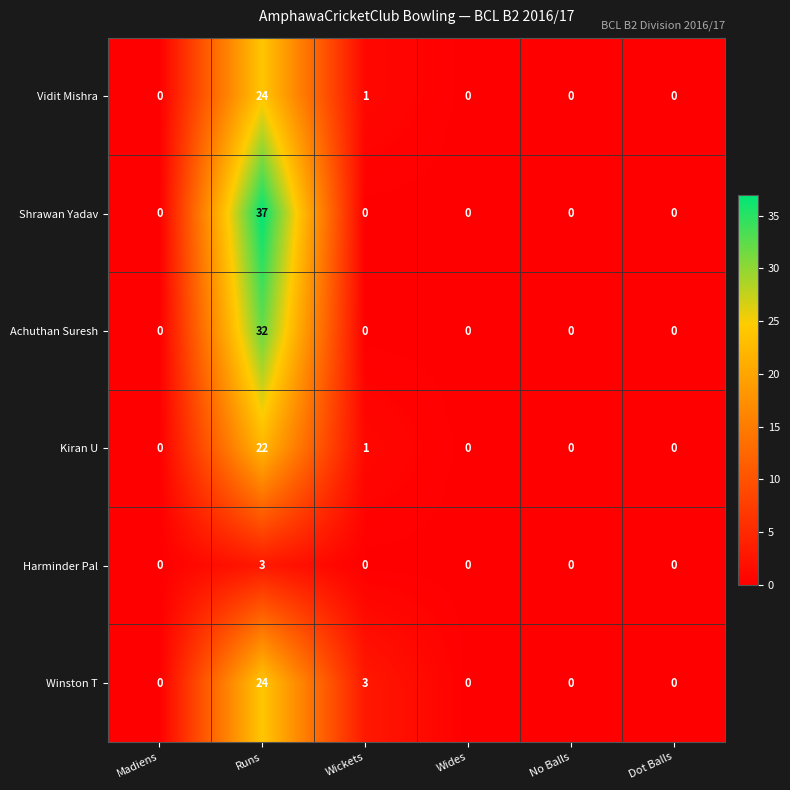

Which series has the widest spread of values?

Shrawan Yadav